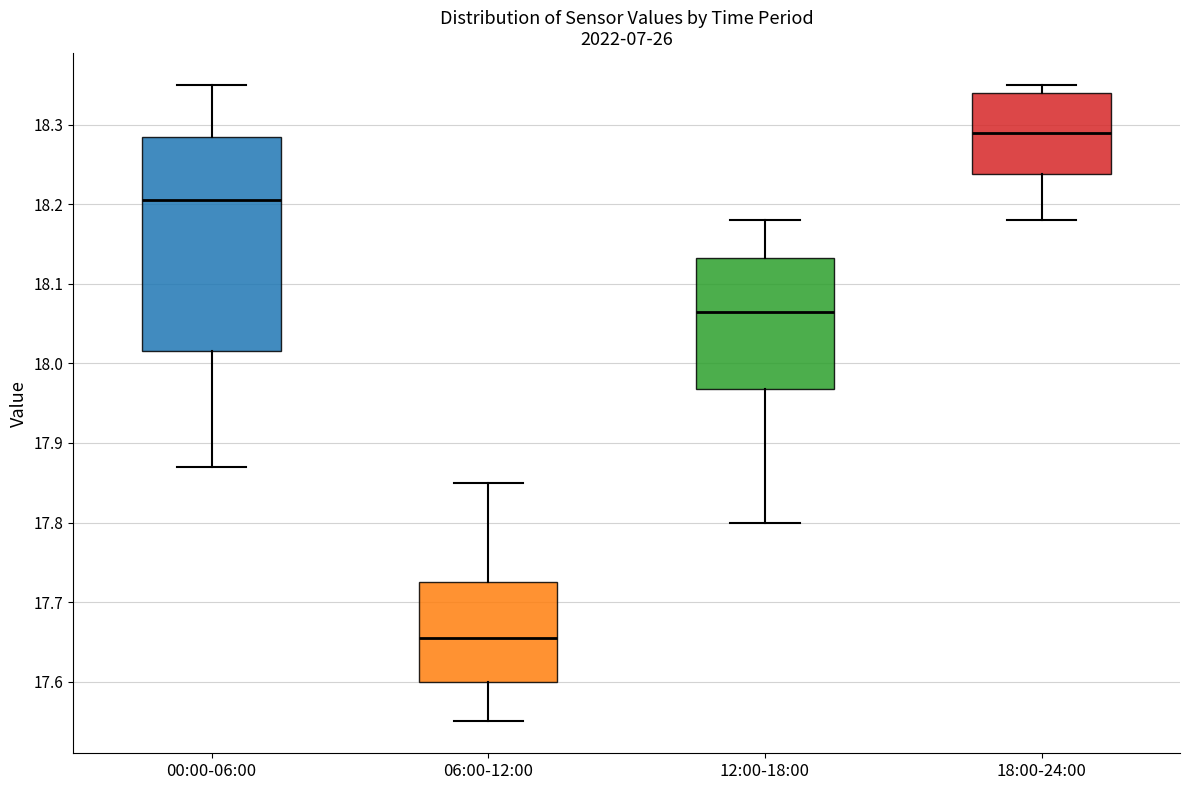

Reading left to right, read every box against the y-axis: the position of its median line, the range the box covers, and the ends of its whiskers. The values are not printed on the chart, so give them approximately, as read against the axis.

00:00-06:00: median 18.21, box 18.02 to 18.29, whiskers 17.87 to 18.35
06:00-12:00: median 17.66, box 17.60 to 17.73, whiskers 17.55 to 17.85
12:00-18:00: median 18.07, box 17.97 to 18.13, whiskers 17.80 to 18.18
18:00-24:00: median 18.29, box 18.24 to 18.34, whiskers 18.18 to 18.35